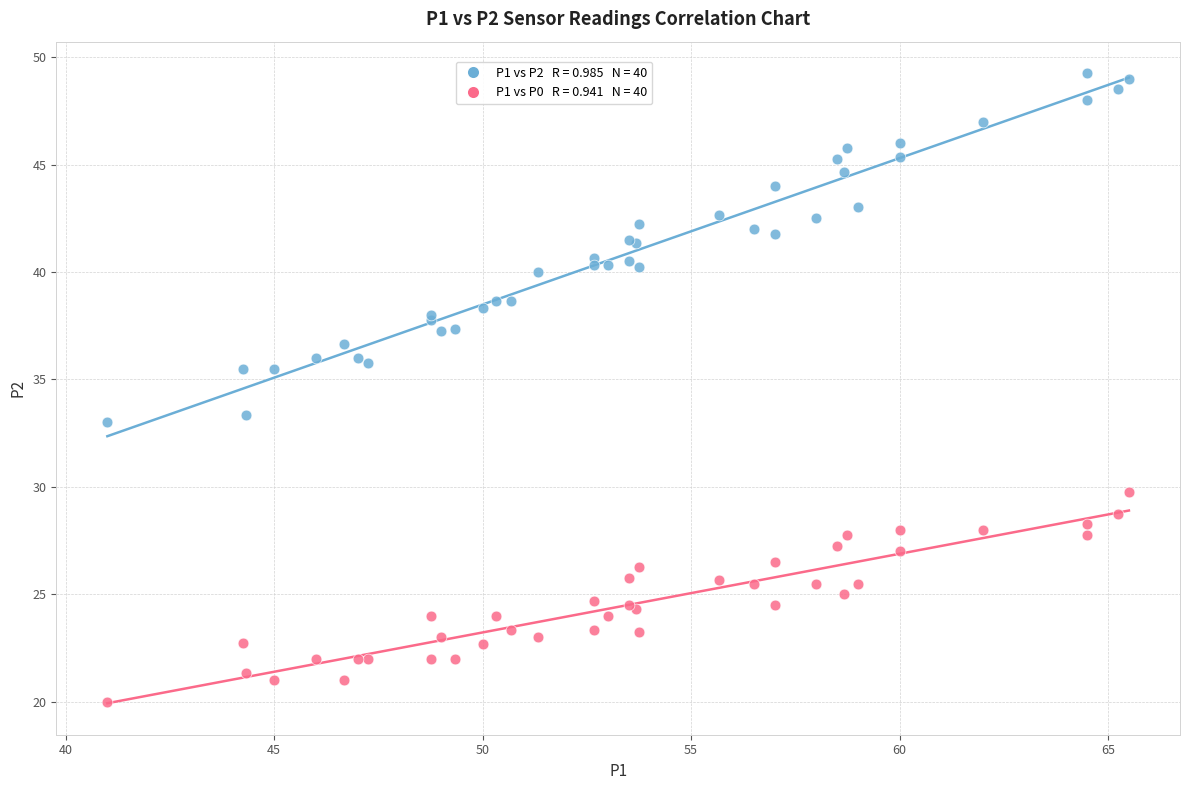

Across all series, what Y value is closest to 34?

33.3